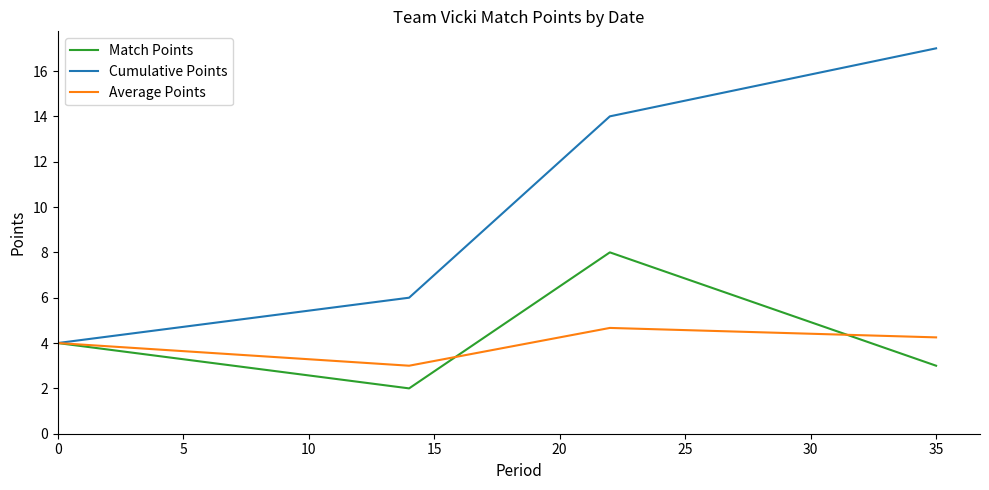

Rank the series by their maximum value, from lowest to highest.

Average Points, Match Points, Cumulative Points